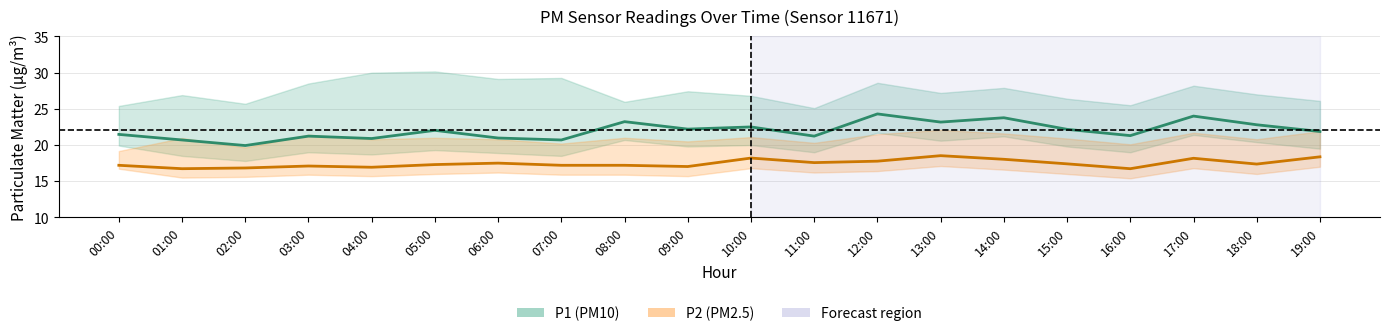

What is the spread (max minus min) of values at 13:00?

4.6